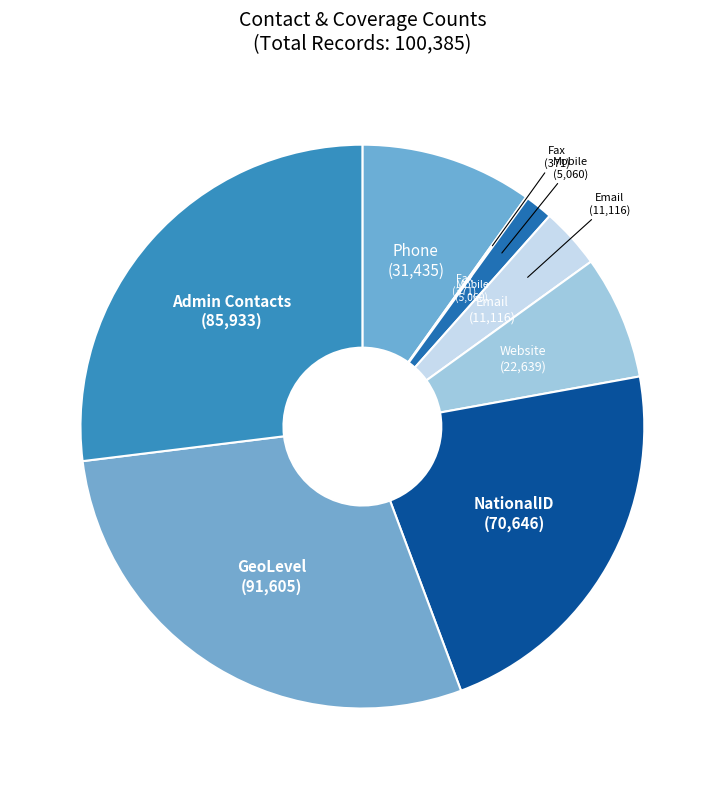

Between Mobile and Email, which is larger?

Email